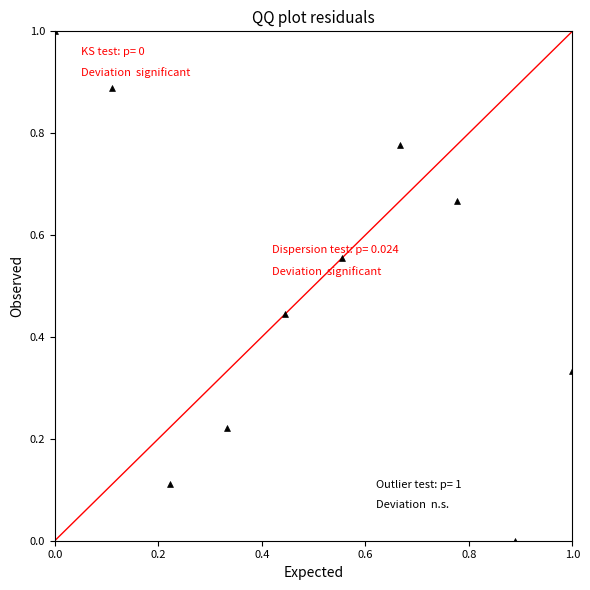

What is the average Y value?

0.5